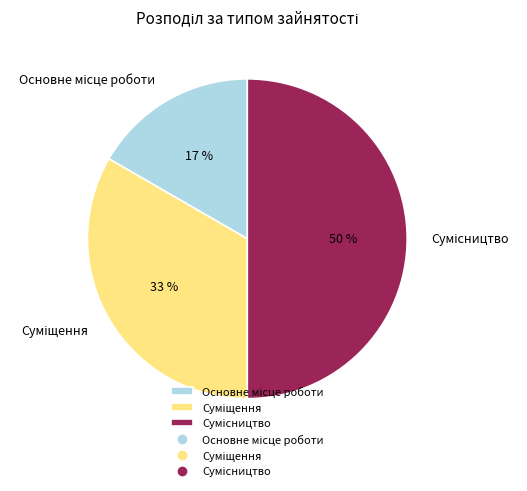

To the nearest percent, what is the average slice percentage?

33%